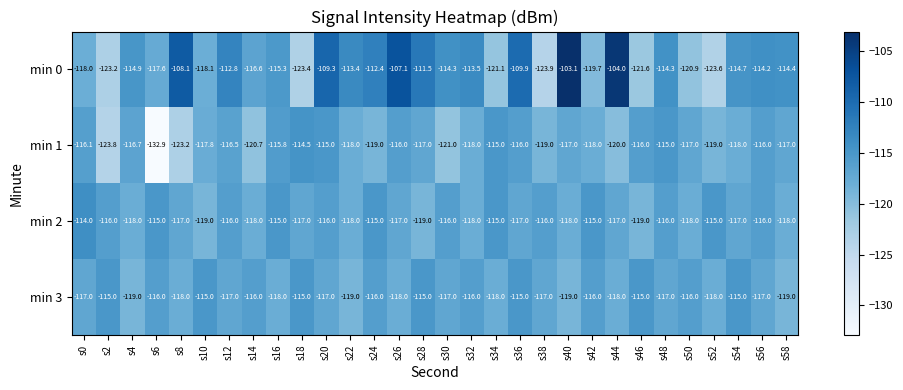

True or false: min 3 has a value of -58.0 at s38.

False